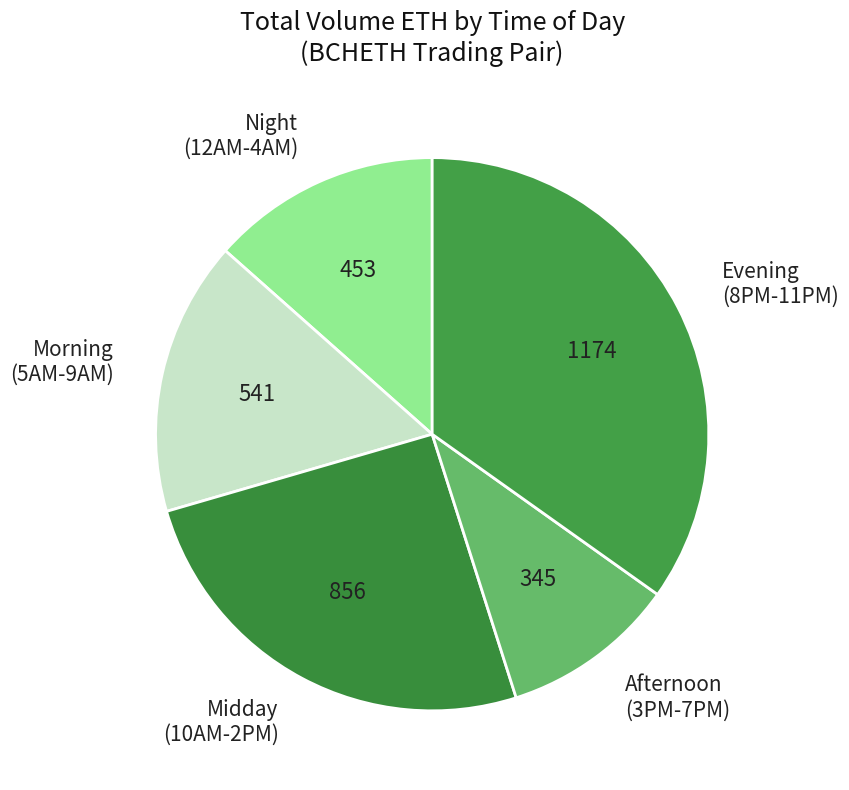

Does Night (12AM-4AM) represent more than half of the total?

No